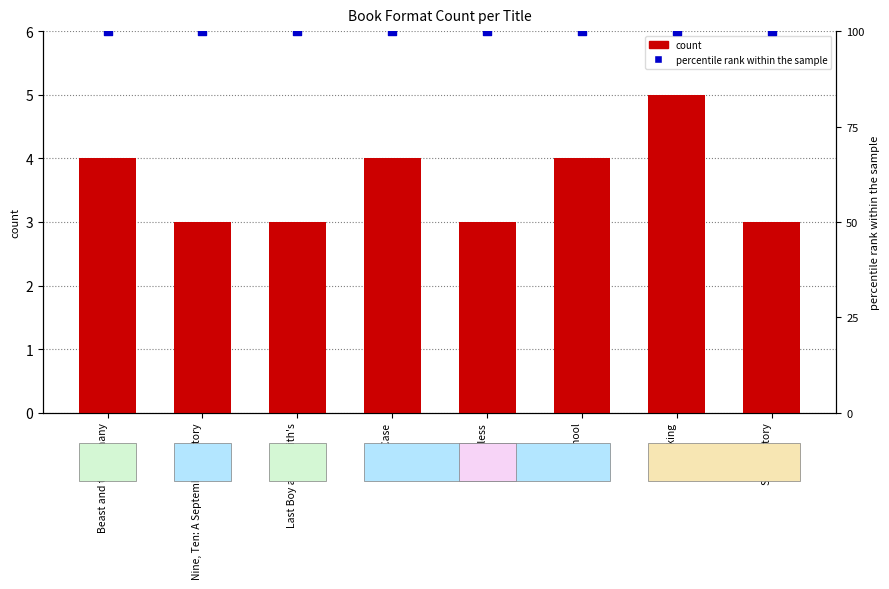

Which series has the largest total across all categories?

percentile rank within the sample